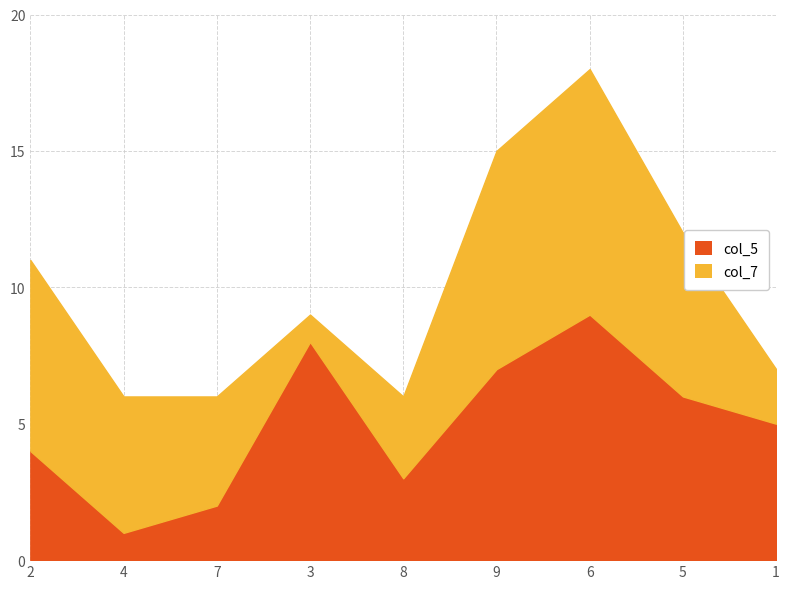

What is the change in value from 8 to 1?

+2